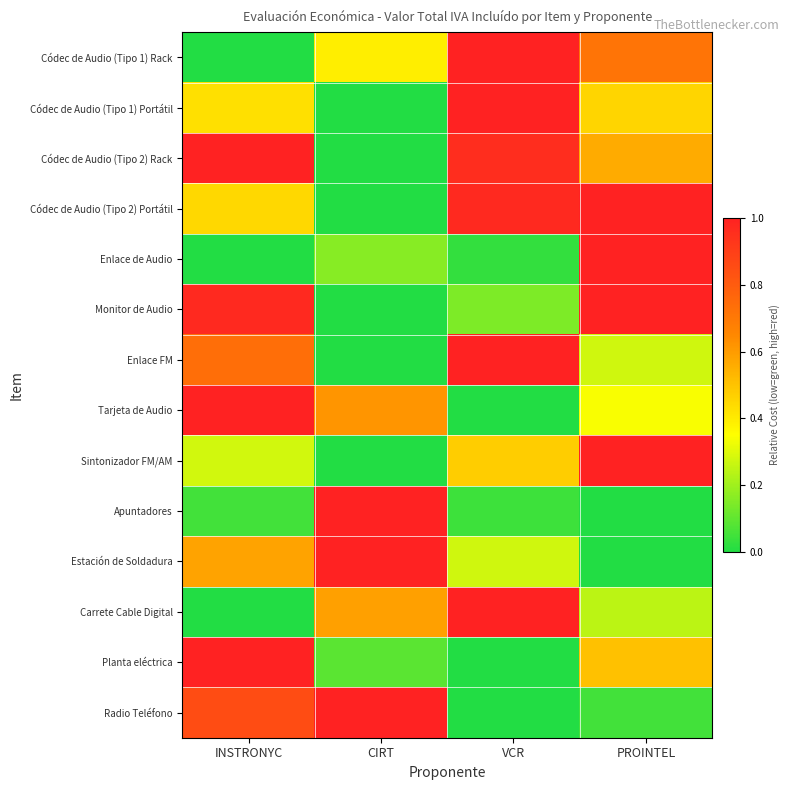

How many categories are shown in the chart?

4